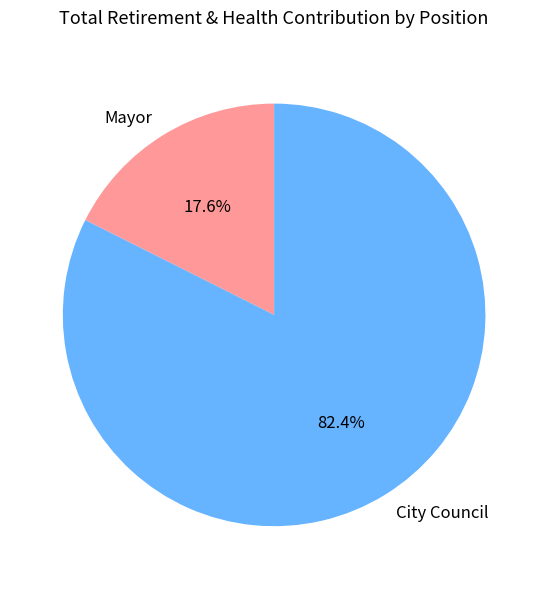

Is there a majority slice in this chart?

Yes